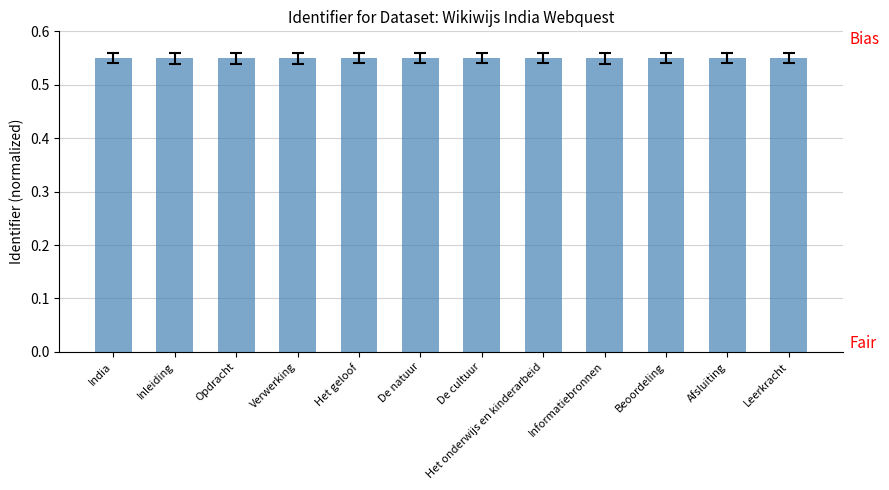

What is the label of the 2nd bar from the right?

Afsluiting